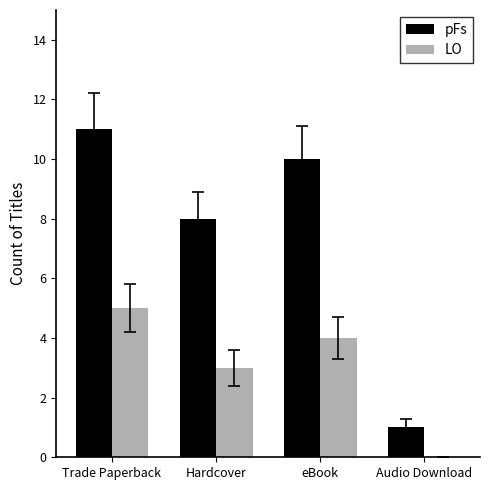

What is the maximum value for LO?

5